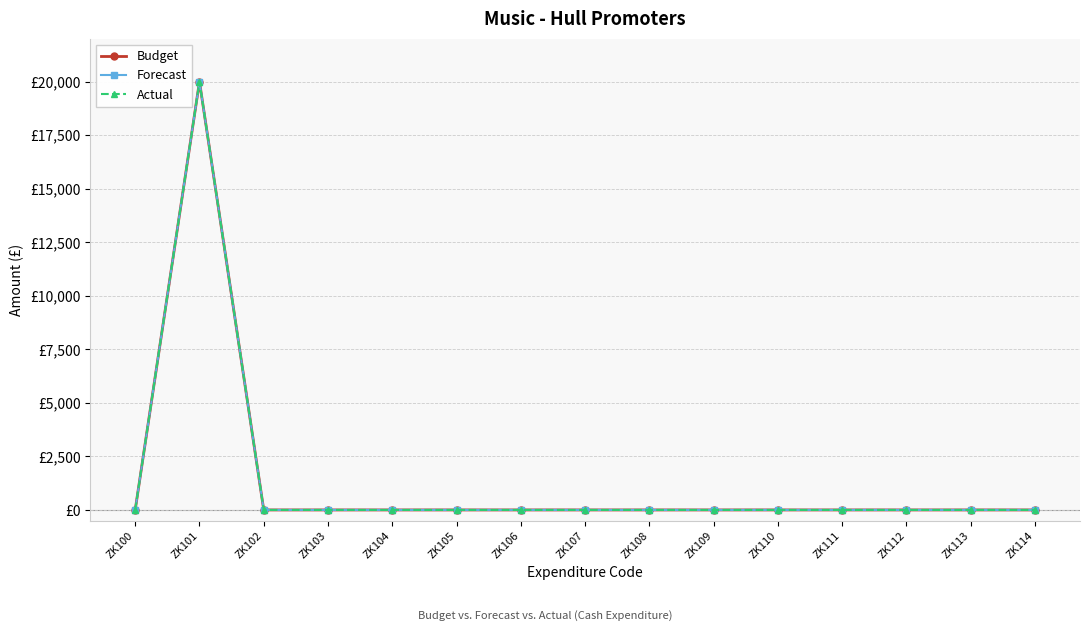

At how many categories does at least one series exceed 204?

1